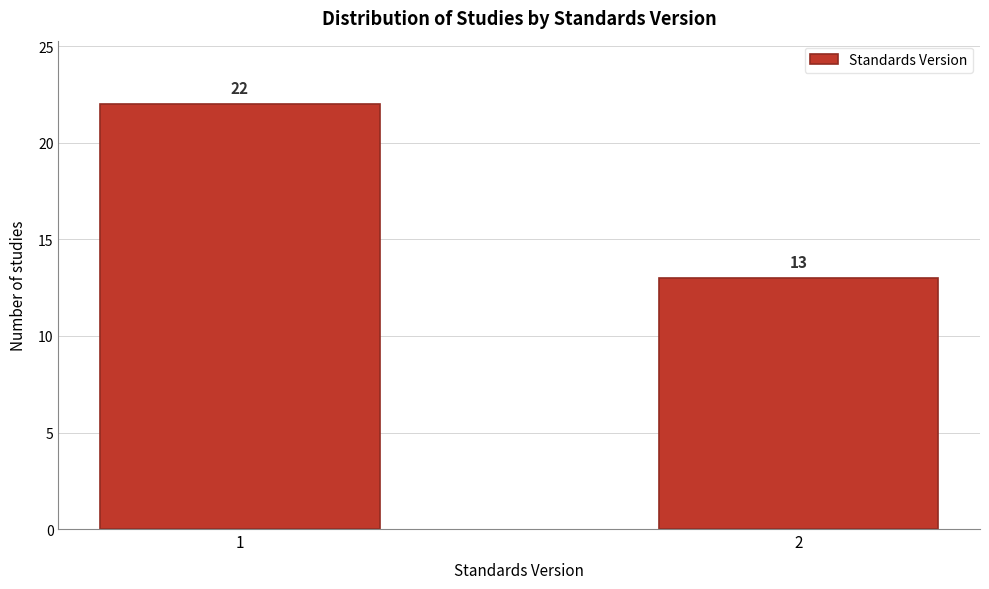

Reading left to right, transcribe all the data shown in this chart.

1=22	2=13